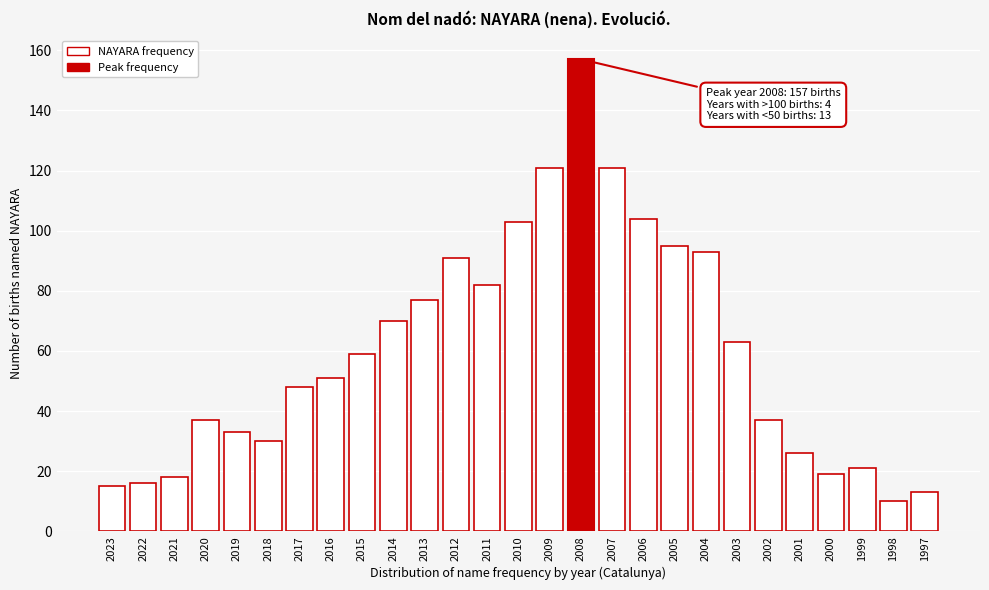

Reading left to right, what are all the values shown in this chart?

15	16	18	37	33	30	48	51	59	70	77	91	82	103	121	157	121	104	95	93	63	37	26	19	21	10	13